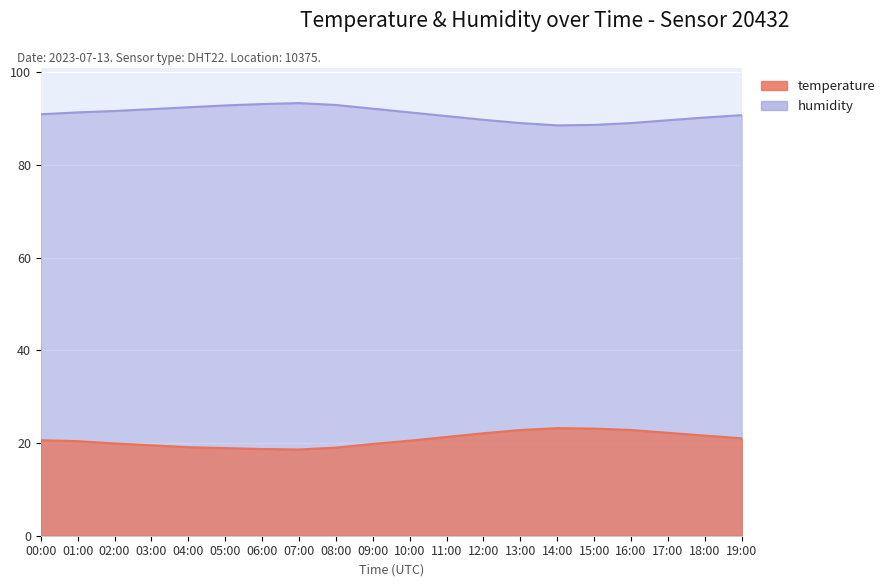

At which label does humidity first exceed 91?

01:00